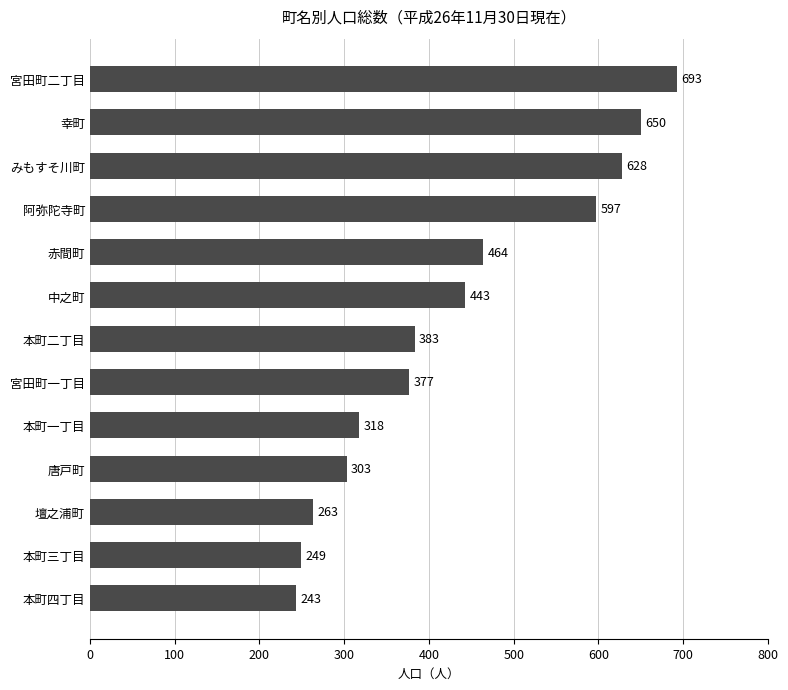

What is the change in value from 本町一丁目 to みもすそ川町?

+310